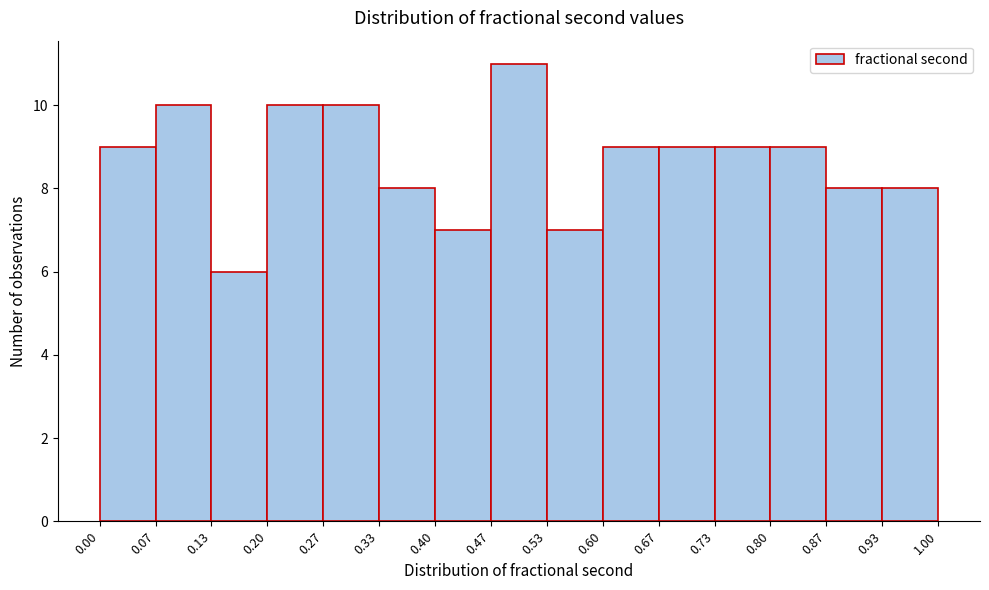

Reading left to right, list every bar in this chart as the range it spans on the x-axis followed by its height. The values are not printed on the chart, so give them approximately, as read against the axis.

0.00 to 0.07: 9
0.07 to 0.13: 10
0.13 to 0.20: 6
0.20 to 0.27: 10
0.27 to 0.33: 10
0.33 to 0.40: 8
0.40 to 0.47: 7
0.47 to 0.53: 11
0.53 to 0.60: 7
0.60 to 0.67: 9
0.67 to 0.73: 9
0.73 to 0.80: 9
0.80 to 0.87: 9
0.87 to 0.93: 8
0.93 to 1.00: 8